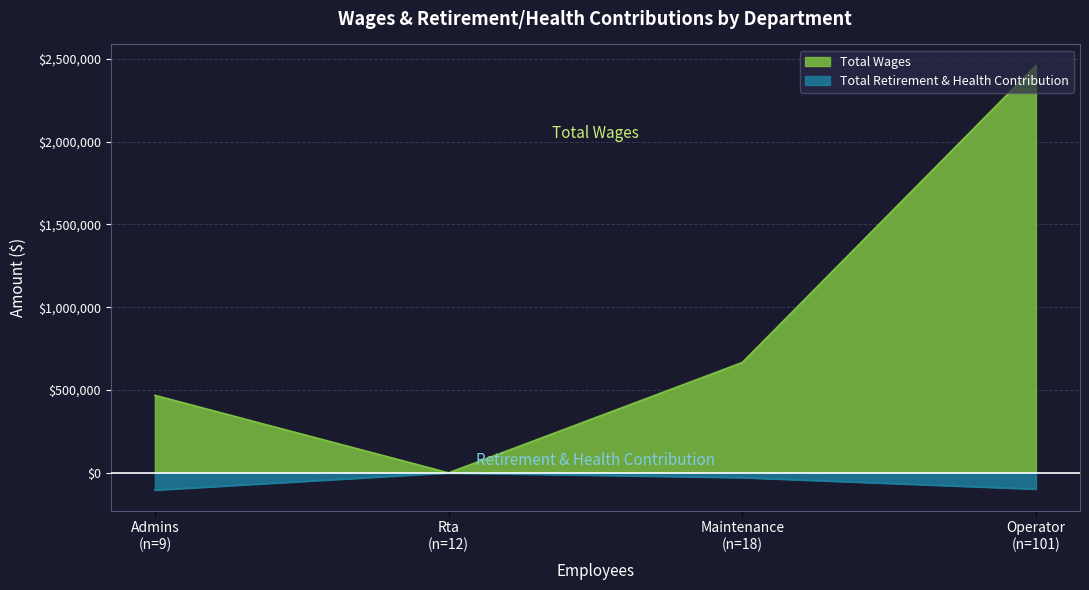

Between Admins and Rta, which series saw the biggest shift?

Total Wages